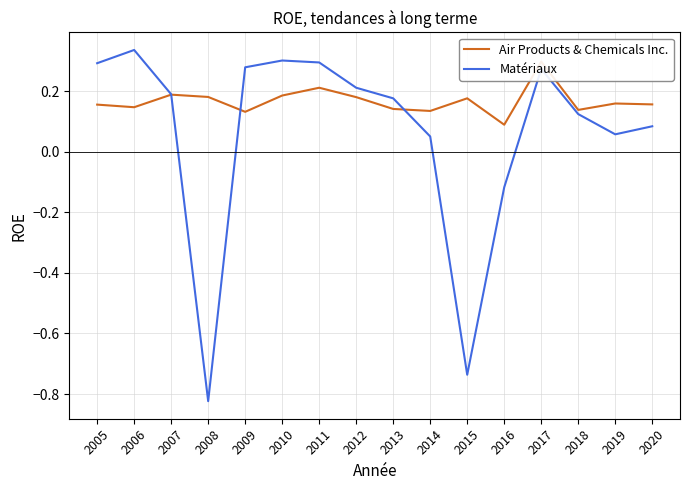

At which label does Matériaux reach its minimum?

2008